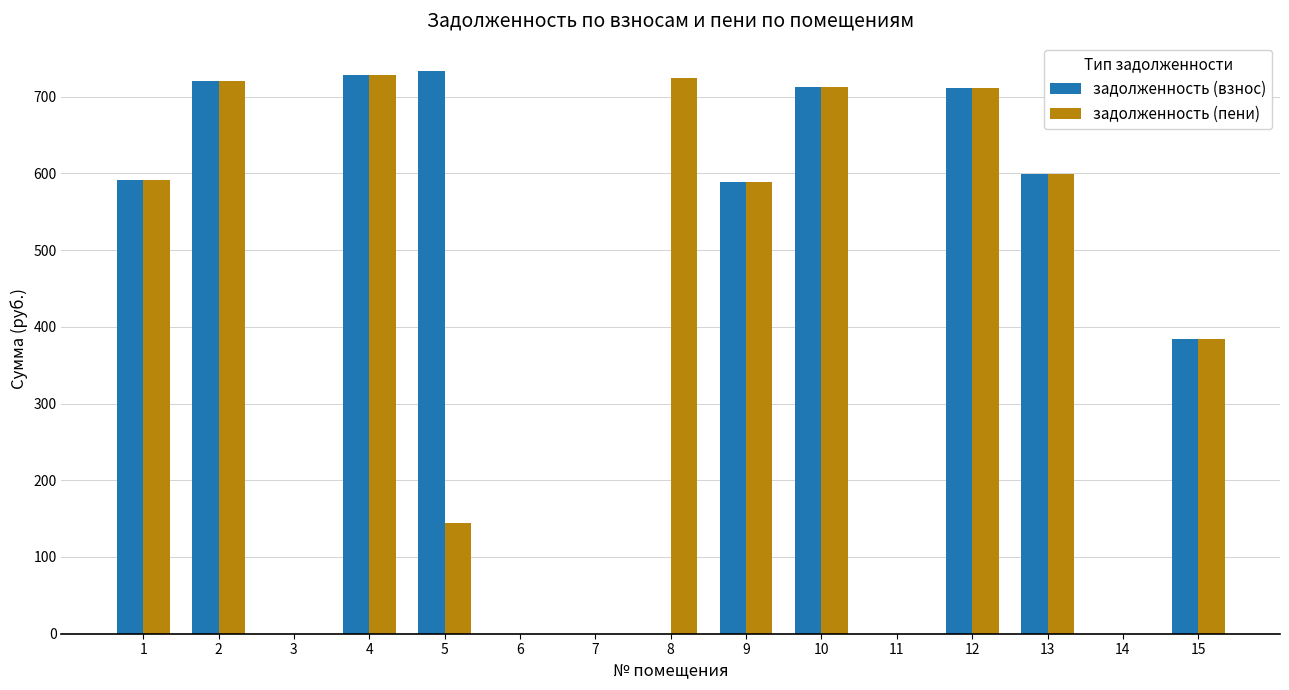

What is the difference between the задолженность (пени) values at 15 and 2?

336.7